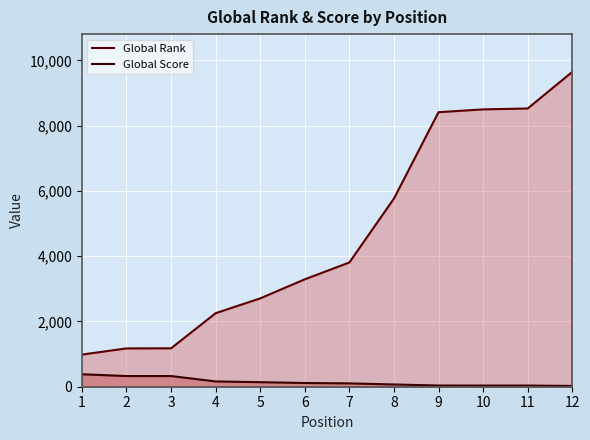

What is the difference between the Global Score values at 12 and 1?

358